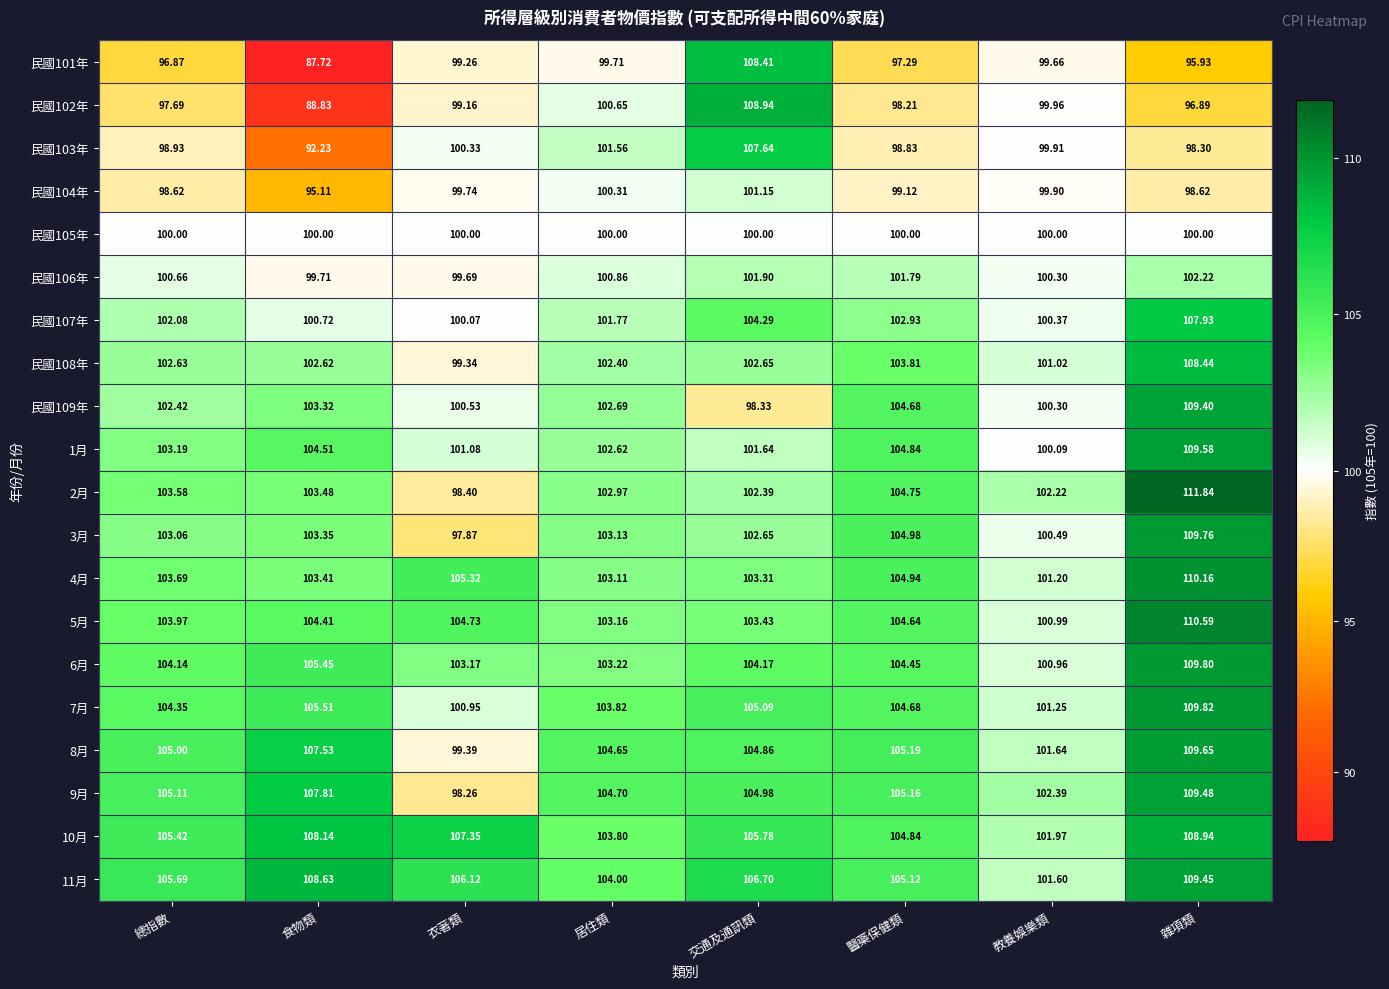

List the labels in order of 7月 value, smallest first.

衣著類, 教養娛樂類, 居住類, 總指數, 醫藥保健類, 交通及通訊類, 食物類, 雜項類